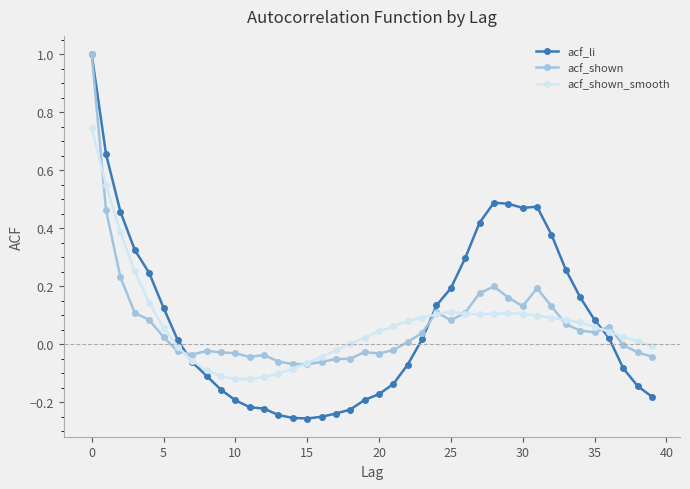

How many values in the acf_li series exceed 0?

21